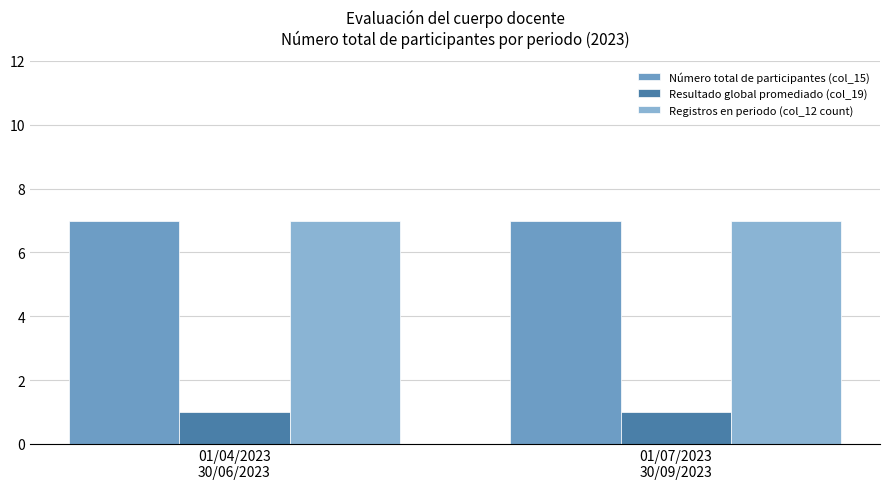

Rank the categories by Registros en periodo (col_12 count) value from highest to lowest.

01/04/2023
30/06/2023, 01/07/2023
30/09/2023